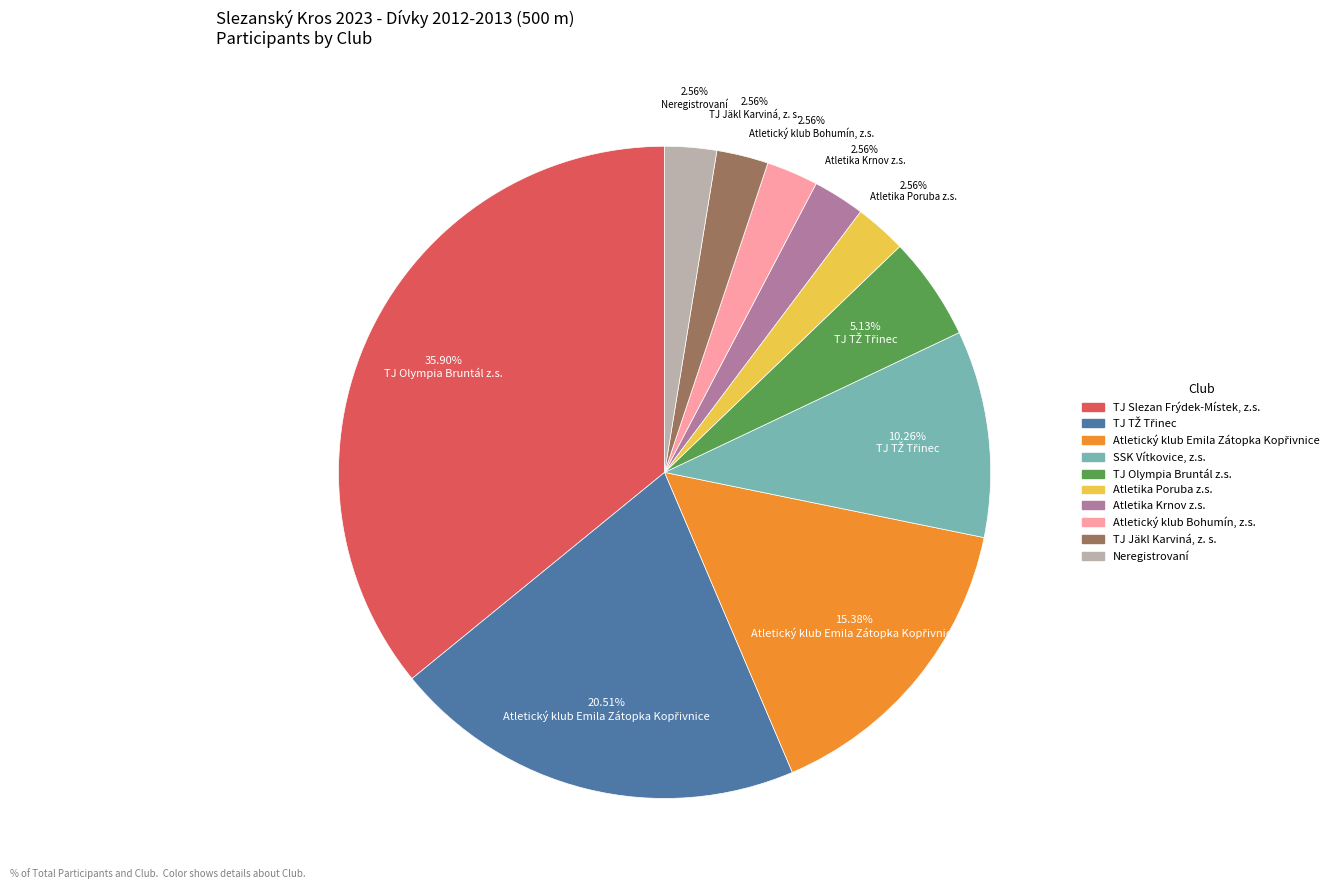

To the nearest percent, what is the difference between the largest and smallest slice percentages?

33%